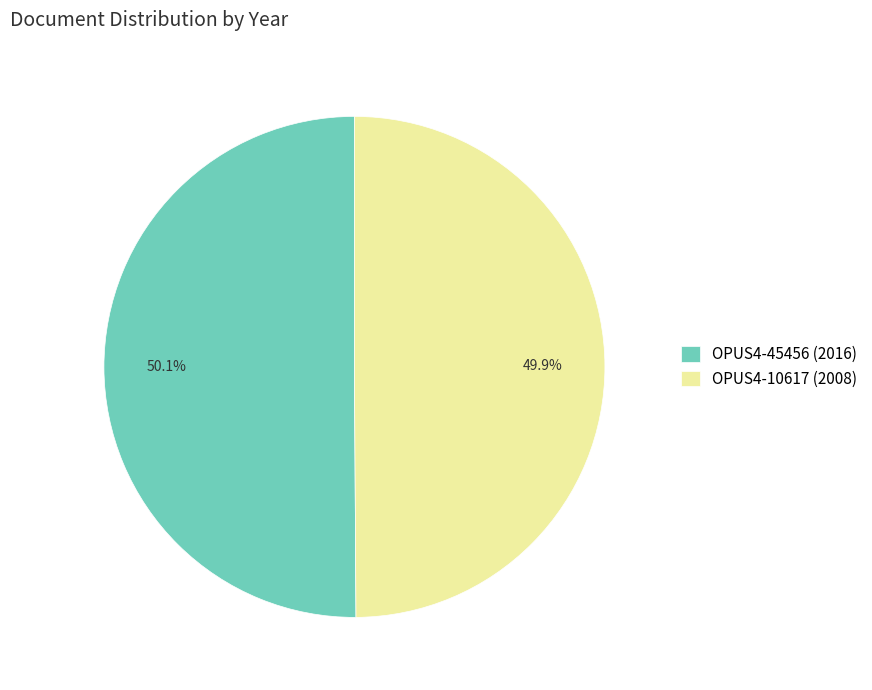

Approximately how many times larger is the value at OPUS4-10617 (2008) compared to OPUS4-45456 (2016)?

1.0